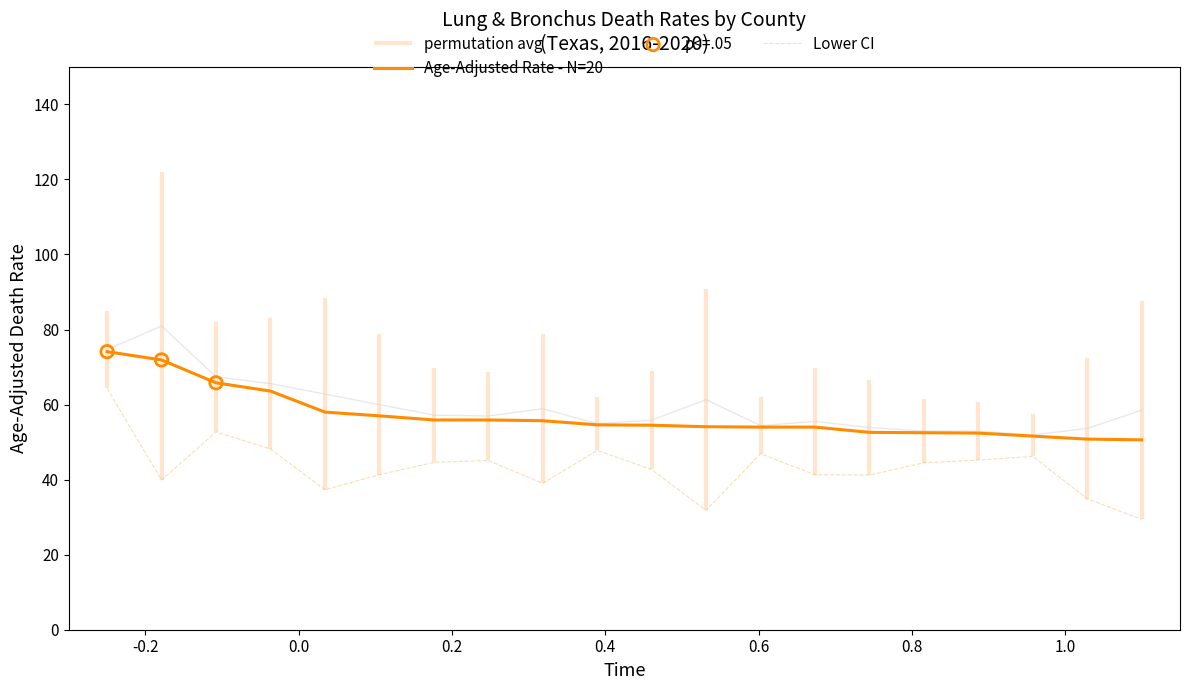

At how many categories does at least one series exceed 45?

20